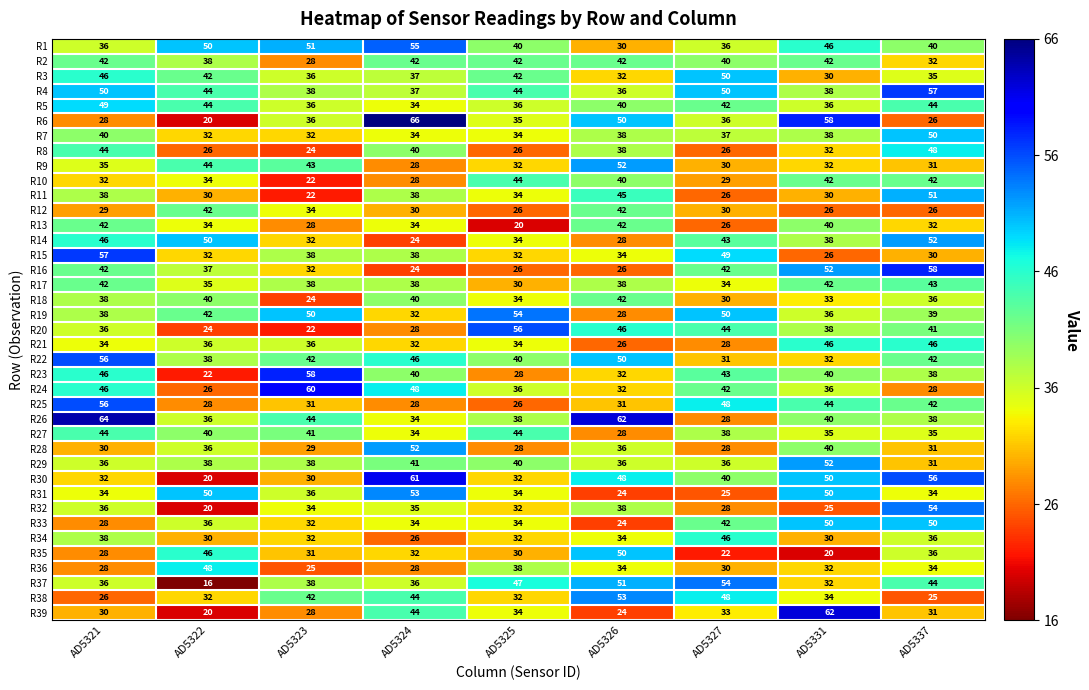

Which category has the lowest value in the R21 series?

AD5326